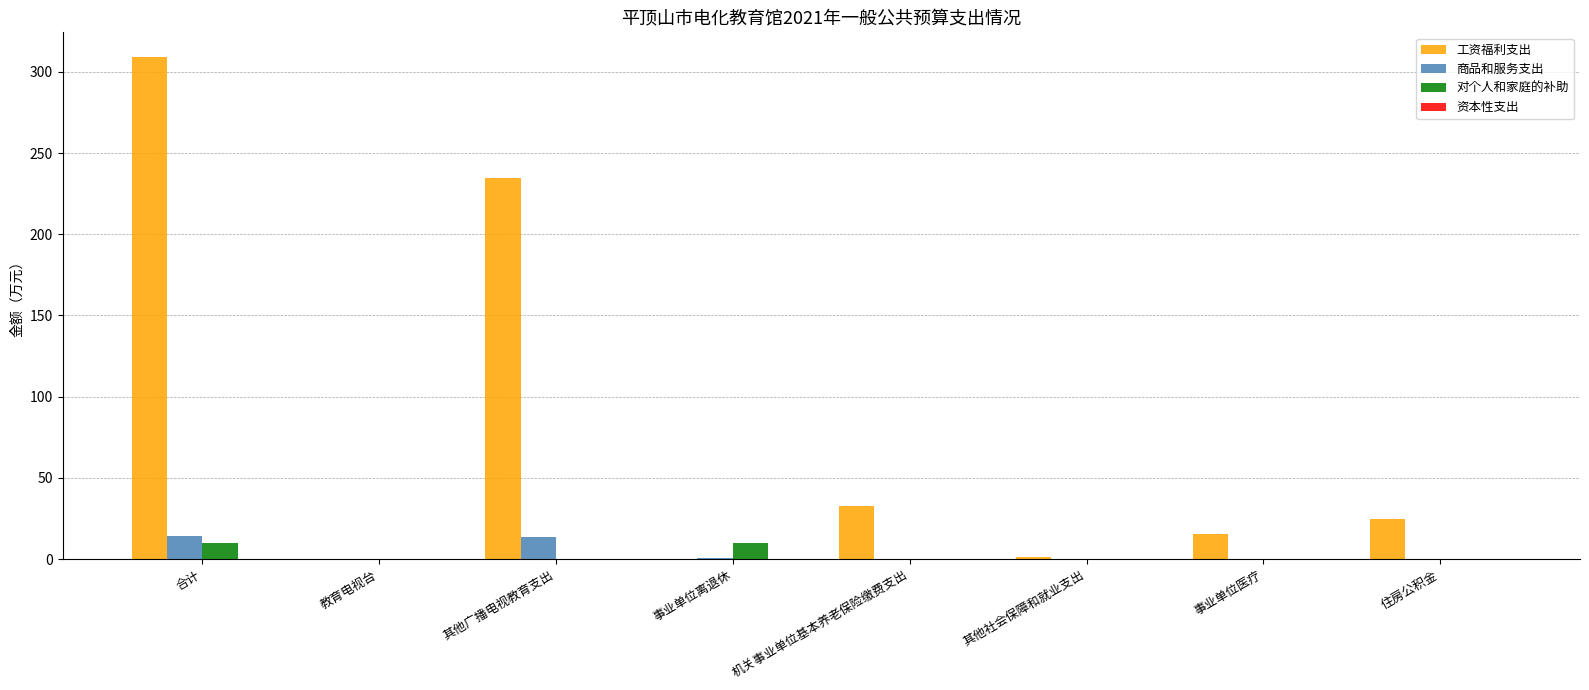

What is the spread (max minus min) of values at 合计?

299.0